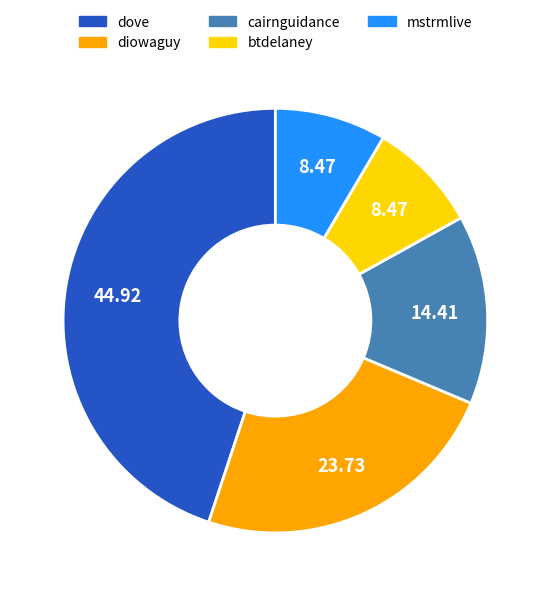

What is the ratio of the value at diowaguy to the value at mstrmlive?

2.8